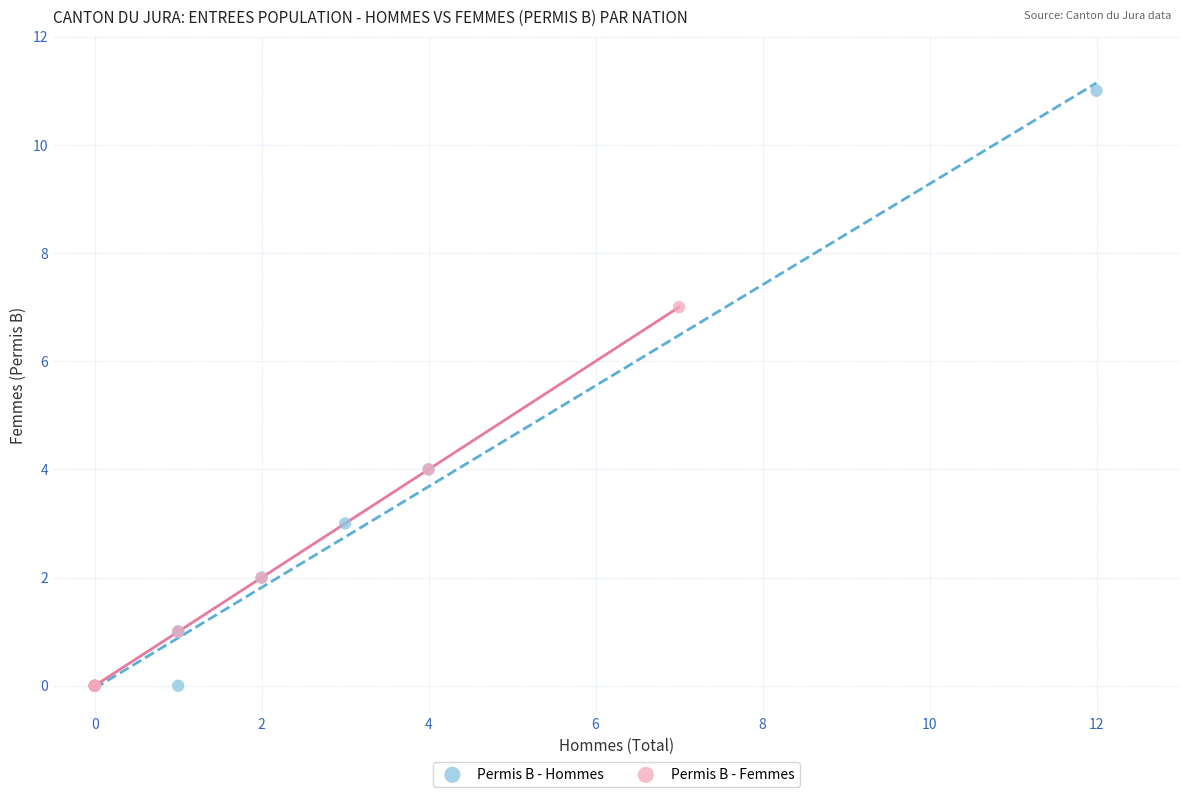

Which series reaches the maximum Y coordinate?

Permis B - Hommes